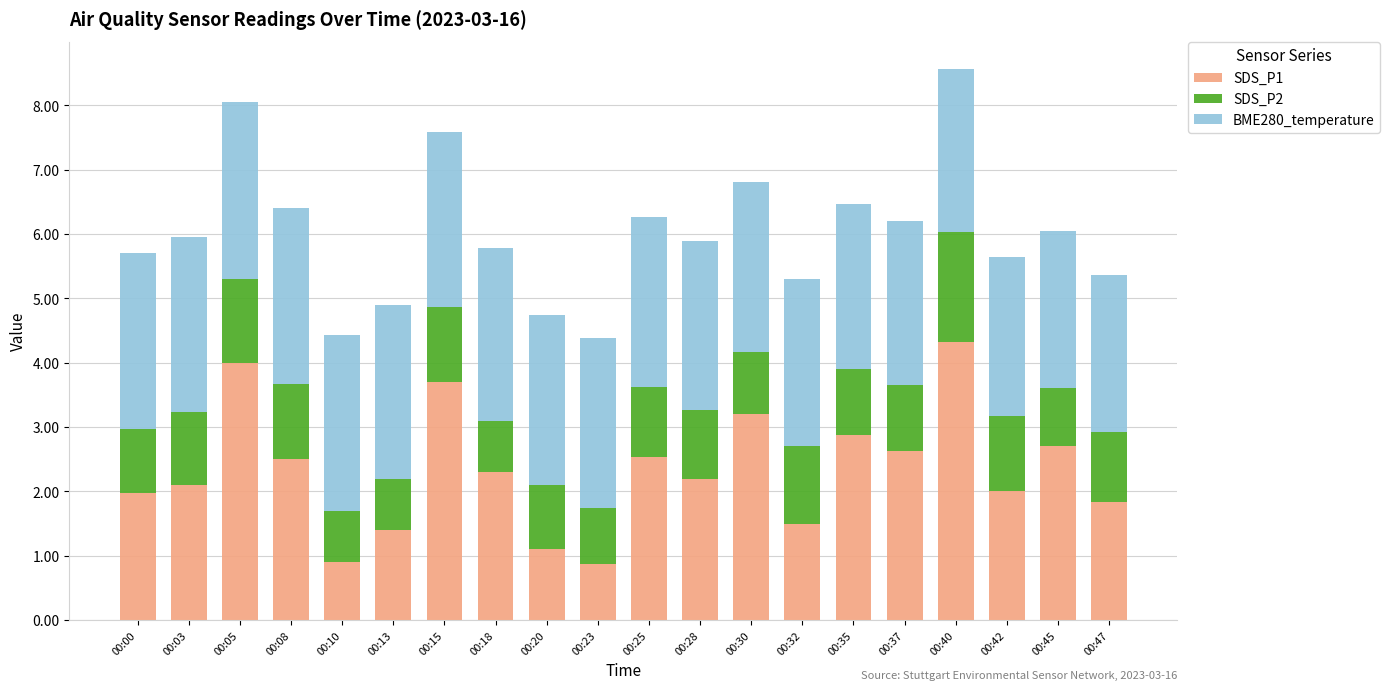

How many bars are there in total?

20